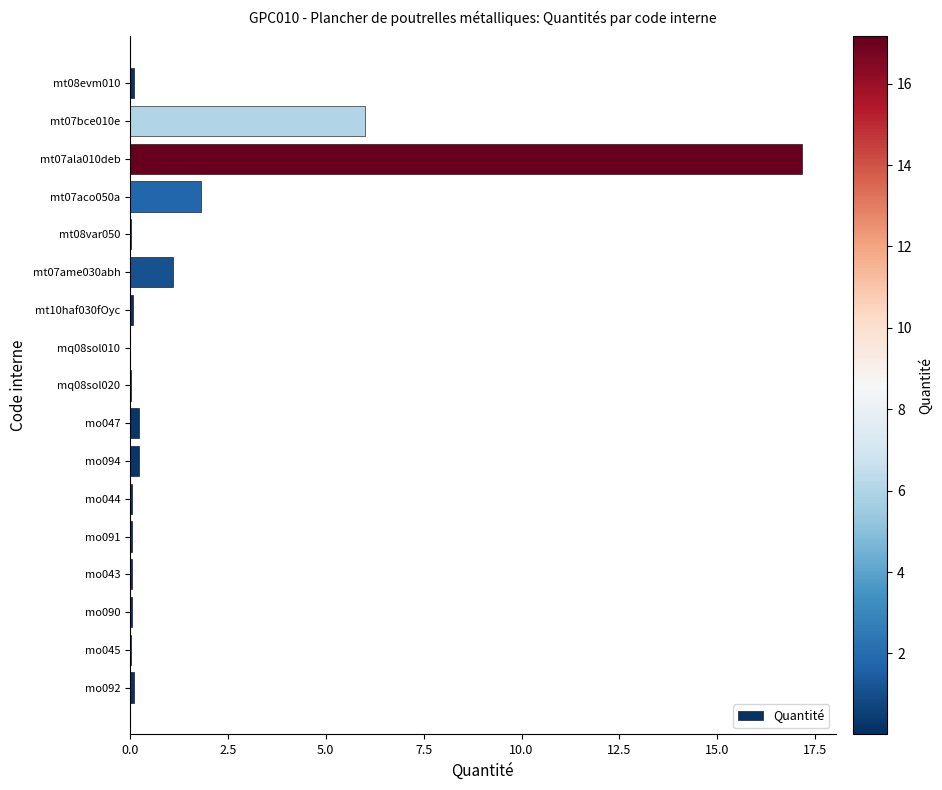

What is the sum of all values?

27.1